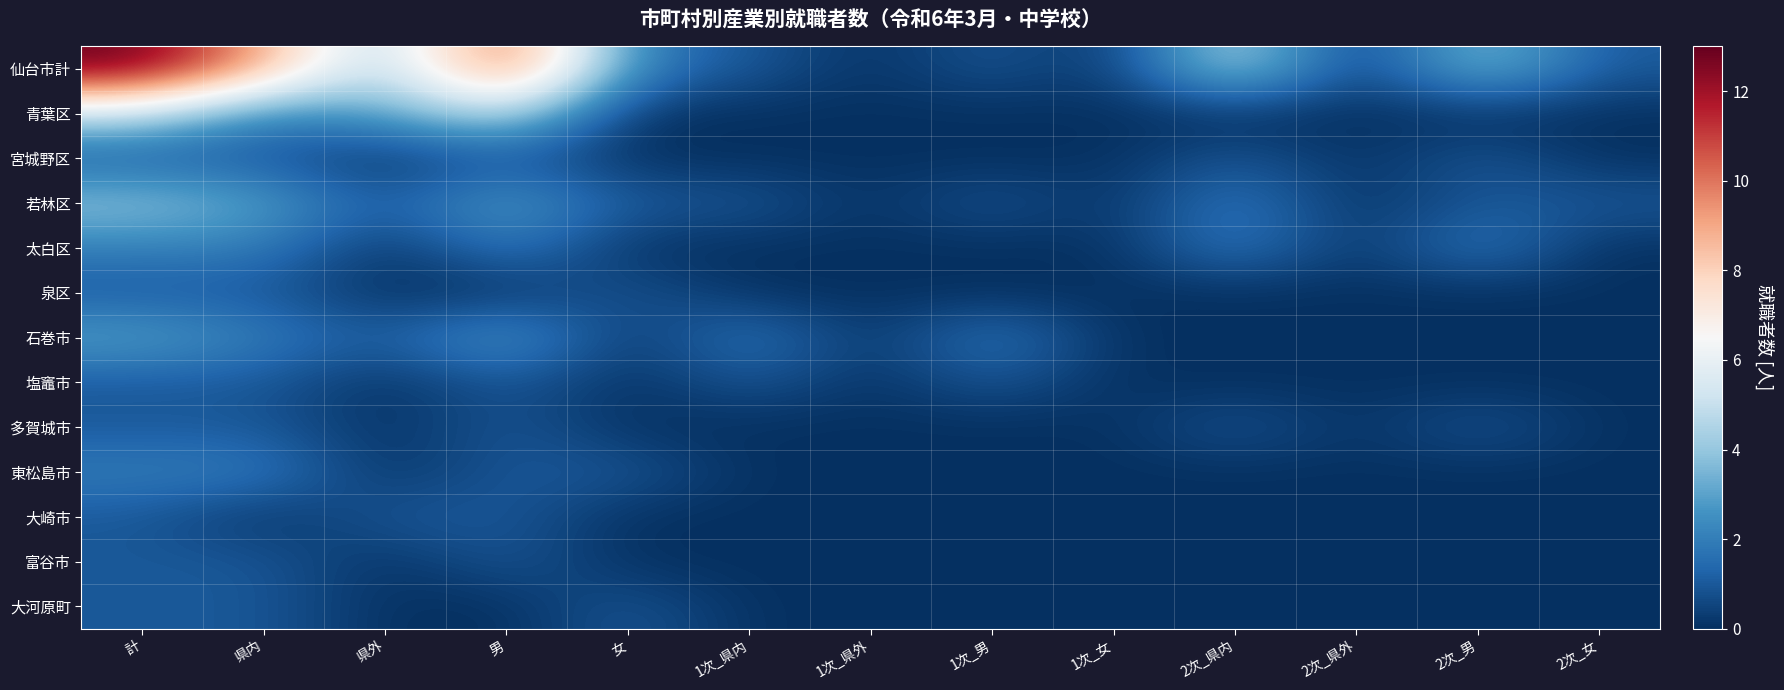

Between 1次_男 and 2次_女, which is larger?

1次_男